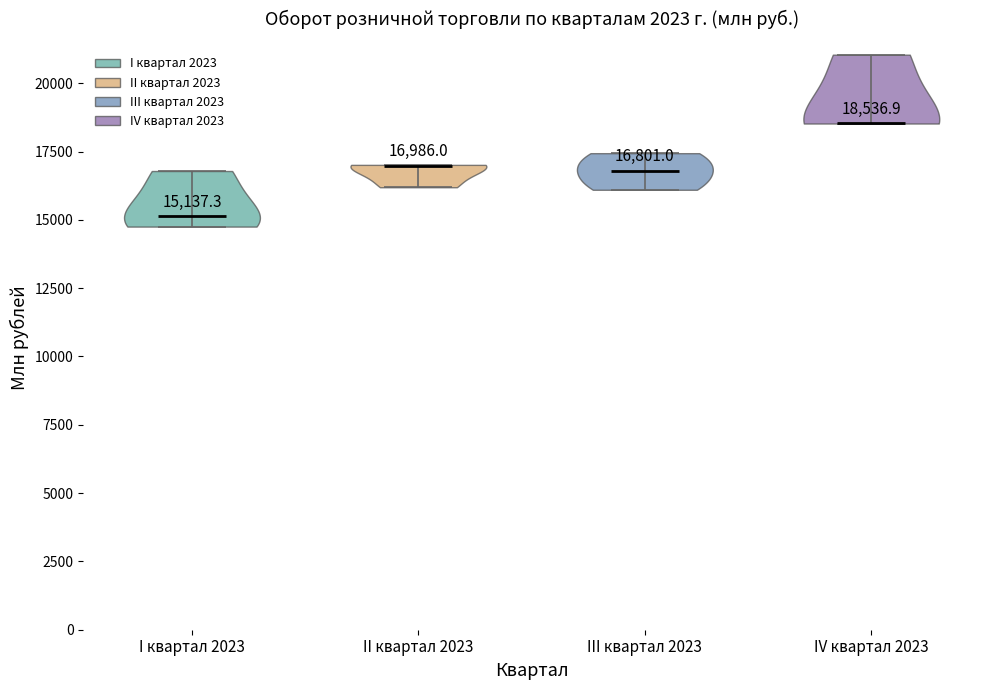

Which violin has the highest median line?

IV квартал 2023